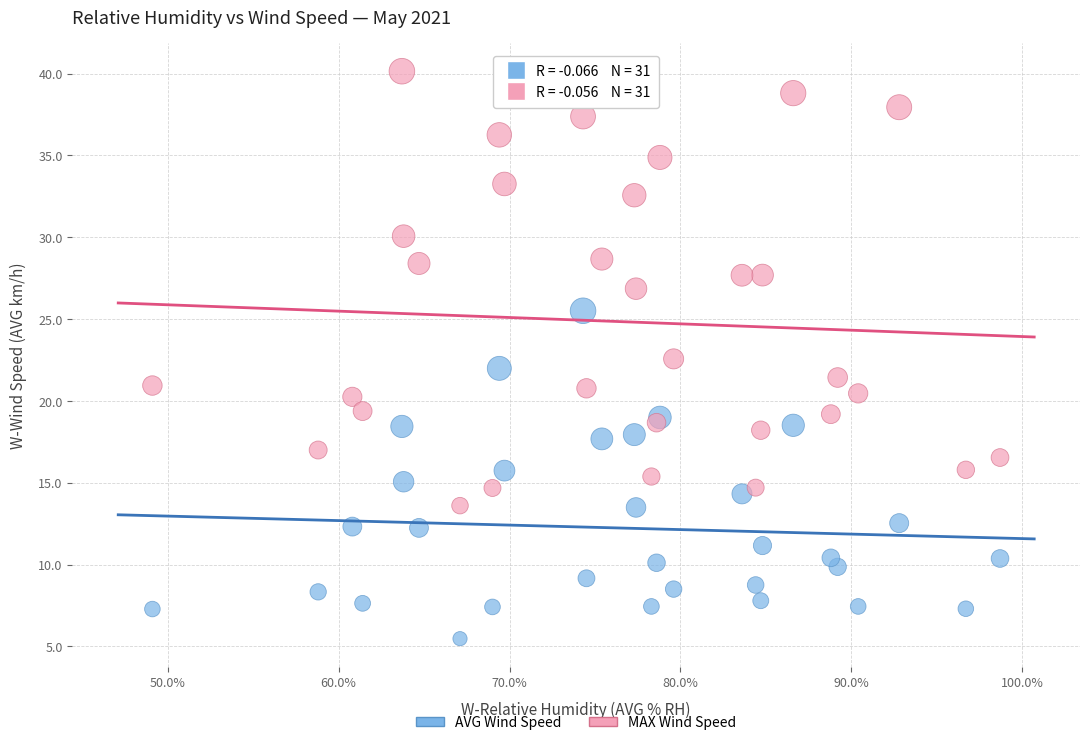

Which series has the largest Y range (max minus min)?

MAX Wind Speed